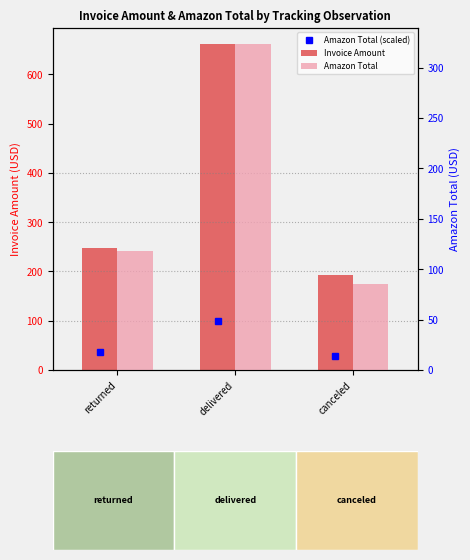

Which category has the lowest value in the Amazon Total series?

canceled